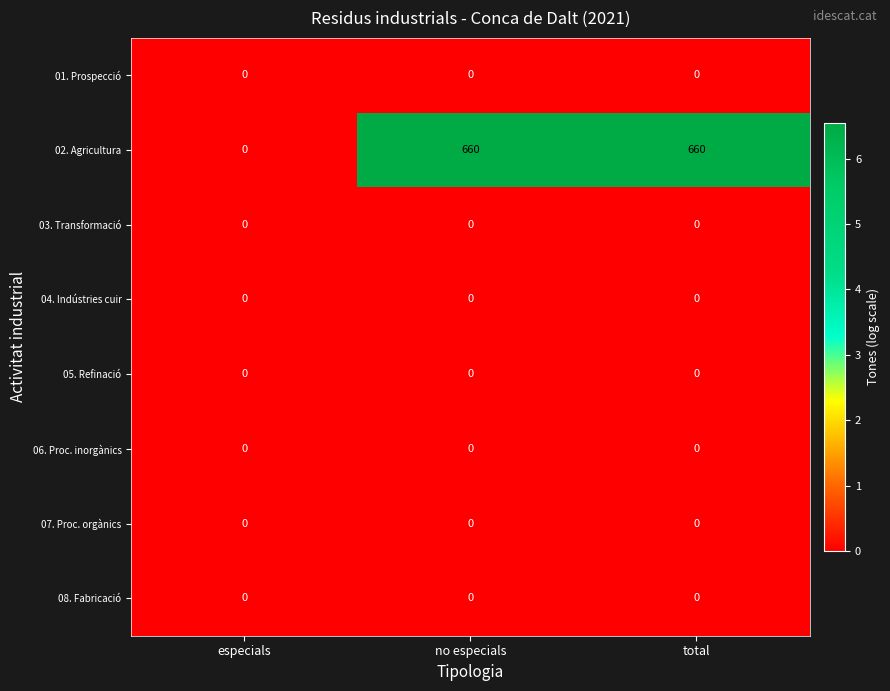

True or false: 08. Fabricació has a value of 0 at especials.

True